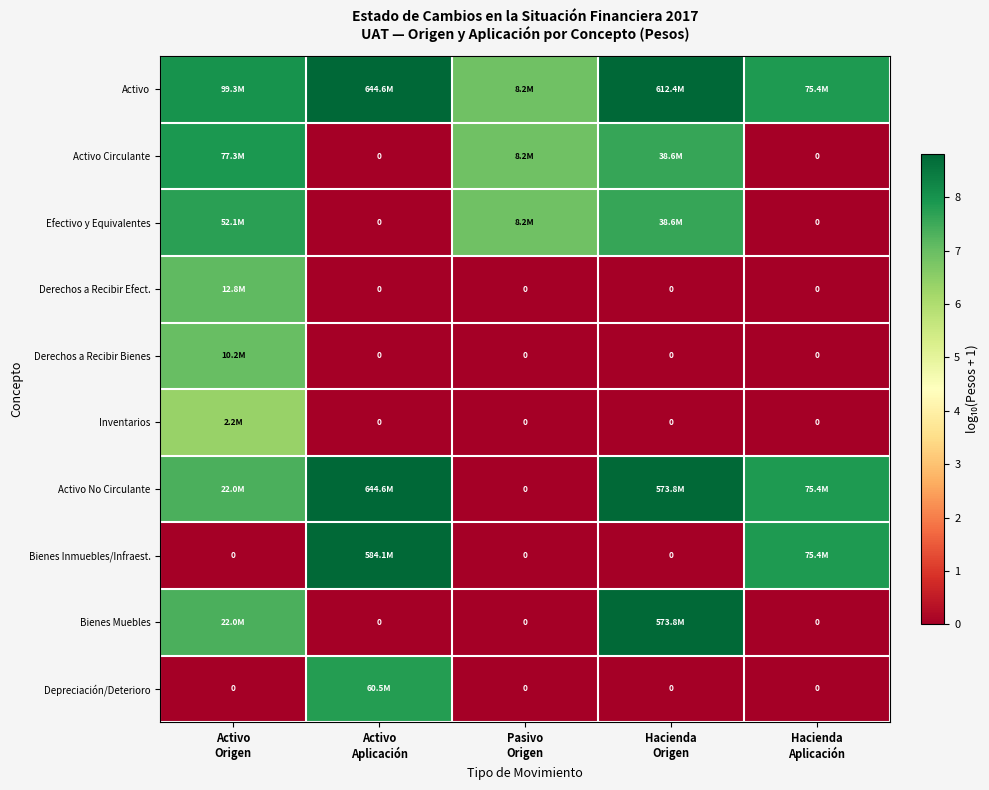

Is it true that Efectivo y Equivalentes equals 7.7 at Activo Origen?

True